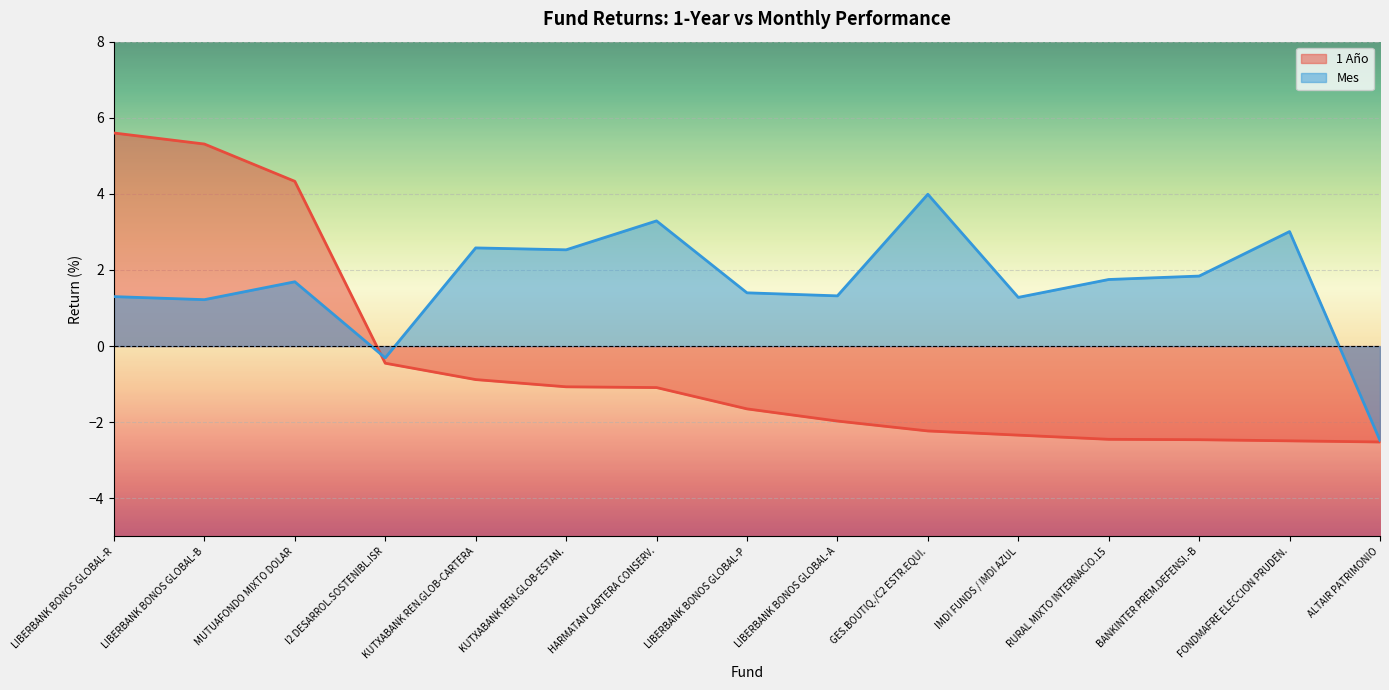

The value of 1 Año at FONDMAFRE ELECCION PRUDEN. is -2.5. True or false?

True